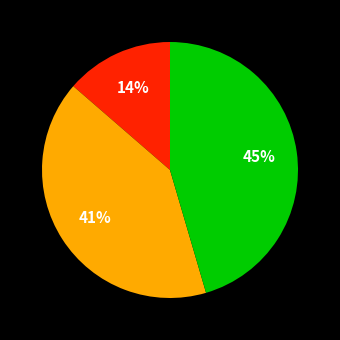

Does any single category account for the majority?

No